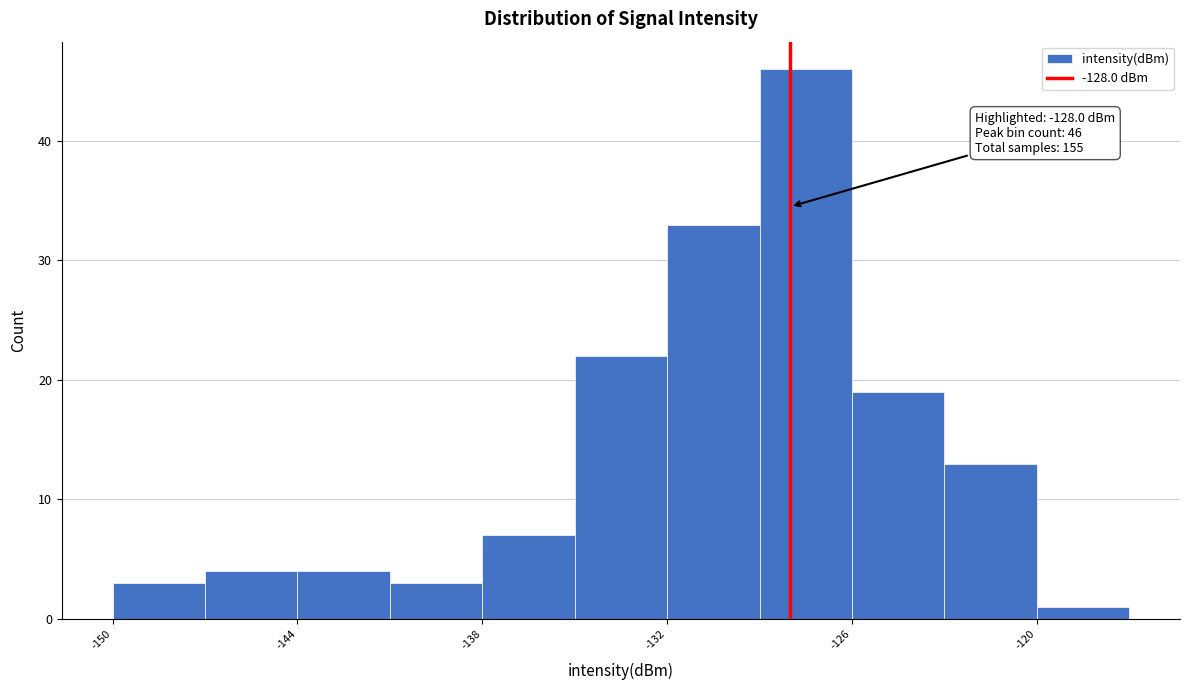

Read against the x-axis, roughly where is the centre of the tallest bar?

-127